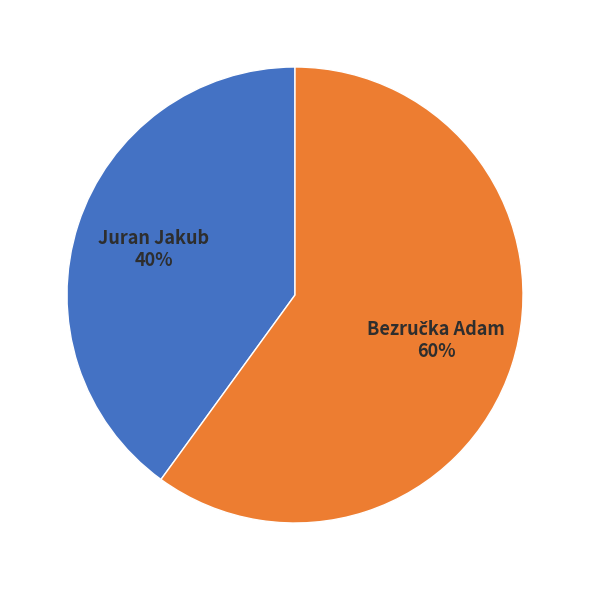

To the nearest percent, what is the average slice percentage?

50%